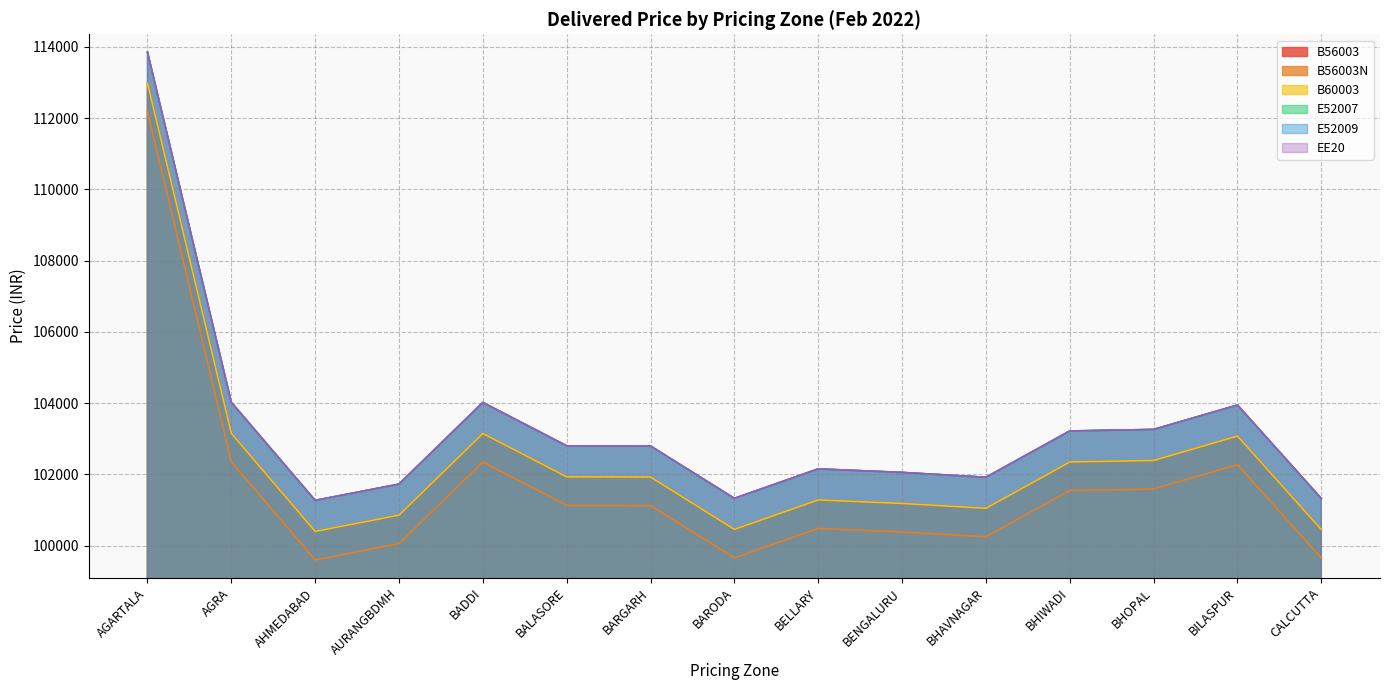

What is the maximum value shown in the chart?

113850